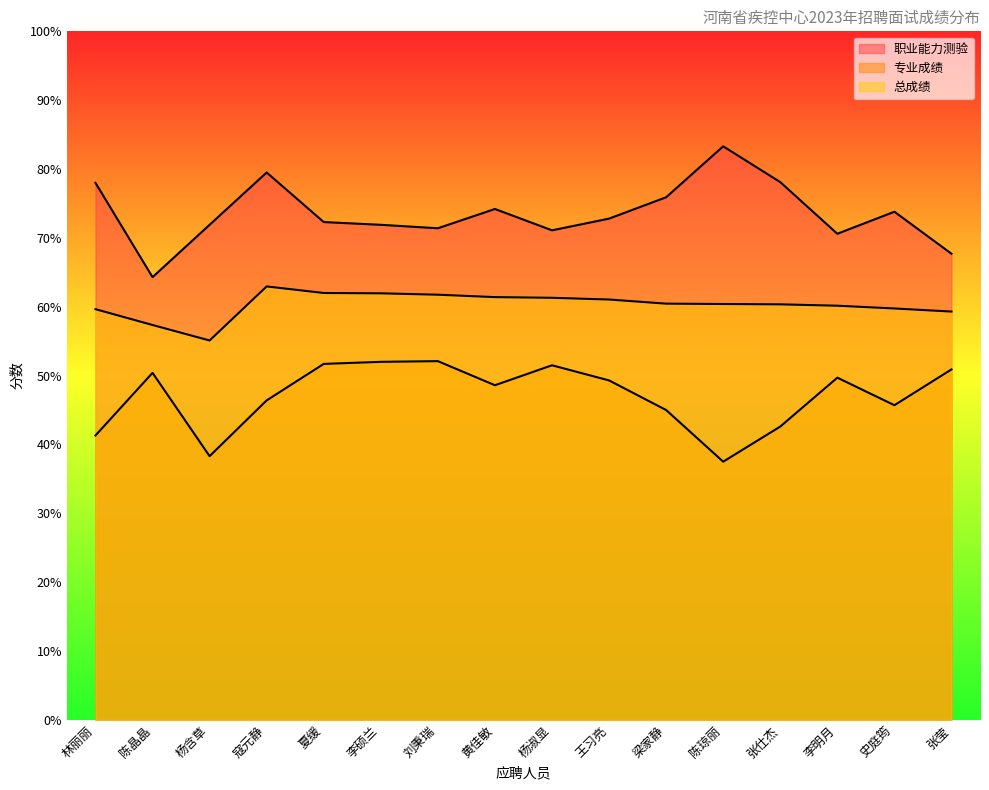

Reading left to right, what are all the values shown in this chart?

职业能力测验: 林丽丽=78.0	陈晶晶=64.3	杨含草=71.9	寇元静=79.5	夏缓=72.3	李硕兰=71.9	刘秉瑞=71.4	黄佳敏=74.2	杨淑显=71.1	王习亮=72.8	梁家静=75.9	陈琼丽=83.3	张仕杰=78.1	李明月=70.6	史庭筠=73.8	张莹=67.7
专业成绩: 林丽丽=41.3	陈晶晶=50.4	杨含草=38.3	寇元静=46.4	夏缓=51.7	李硕兰=52.0	刘秉瑞=52.1	黄佳敏=48.6	杨淑显=51.5	王习亮=49.3	梁家静=45.0	陈琼丽=37.5	张仕杰=42.6	李明月=49.7	史庭筠=45.7	张莹=50.9
总成绩: 林丽丽=59.6	陈晶晶=57.4	杨含草=55.1	寇元静=63.0	夏缓=62.0	李硕兰=62.0	刘秉瑞=61.8	黄佳敏=61.4	杨淑显=61.3	王习亮=61.0	梁家静=60.5	陈琼丽=60.4	张仕杰=60.4	李明月=60.1	史庭筠=59.8	张莹=59.3